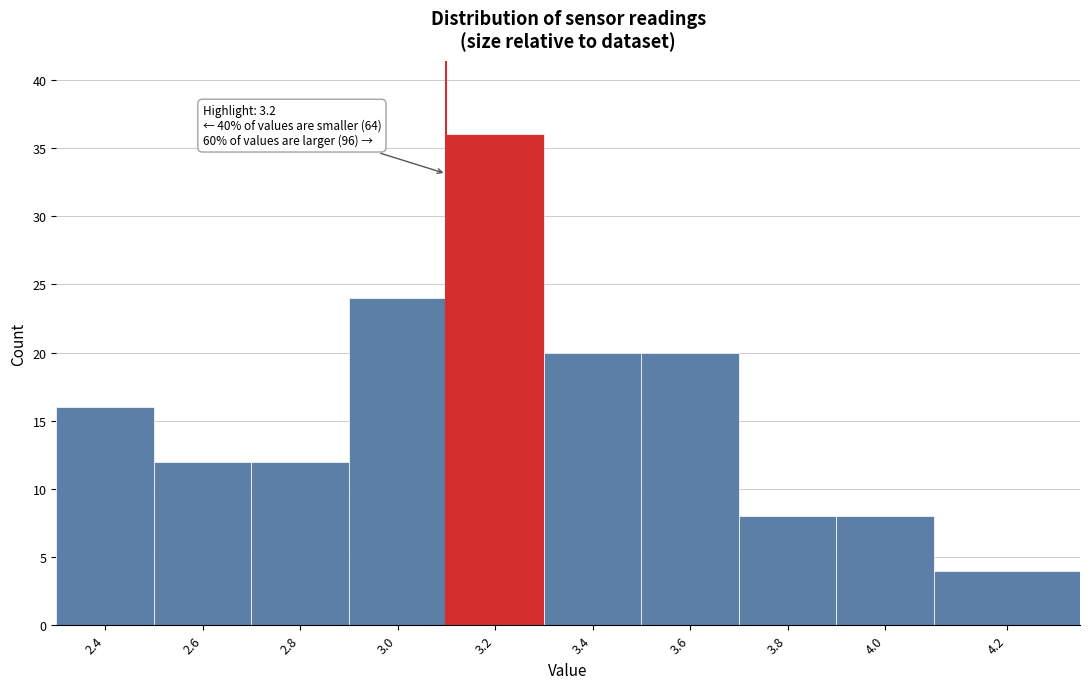

Reading right to left, what are all the values shown in this chart?

4	8	8	20	20	36	24	12	12	16